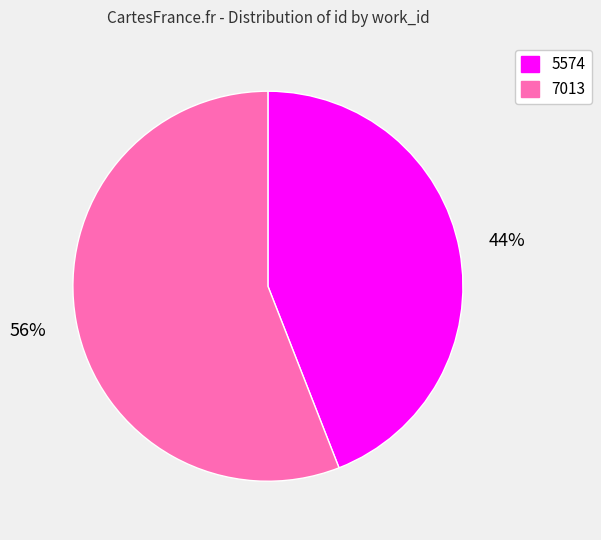

Is it true that 7013 is 50% of the pie?

False